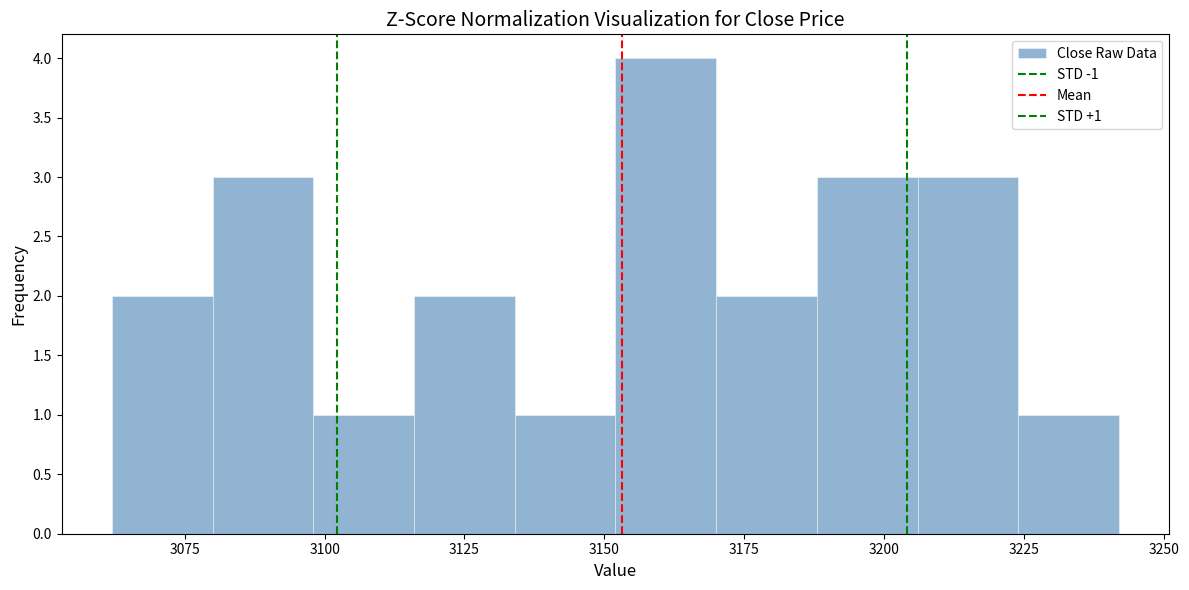

Read against the x-axis, roughly where is the centre of the tallest bar?

3160